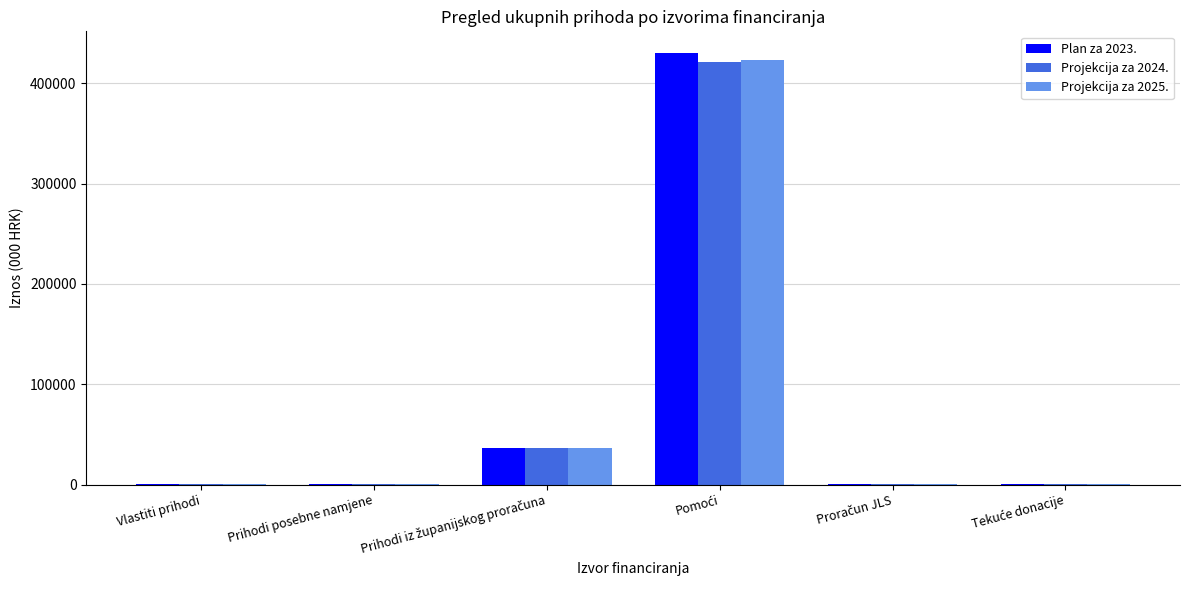

What is the label of the 6th bar from the right?

Vlastiti prihodi